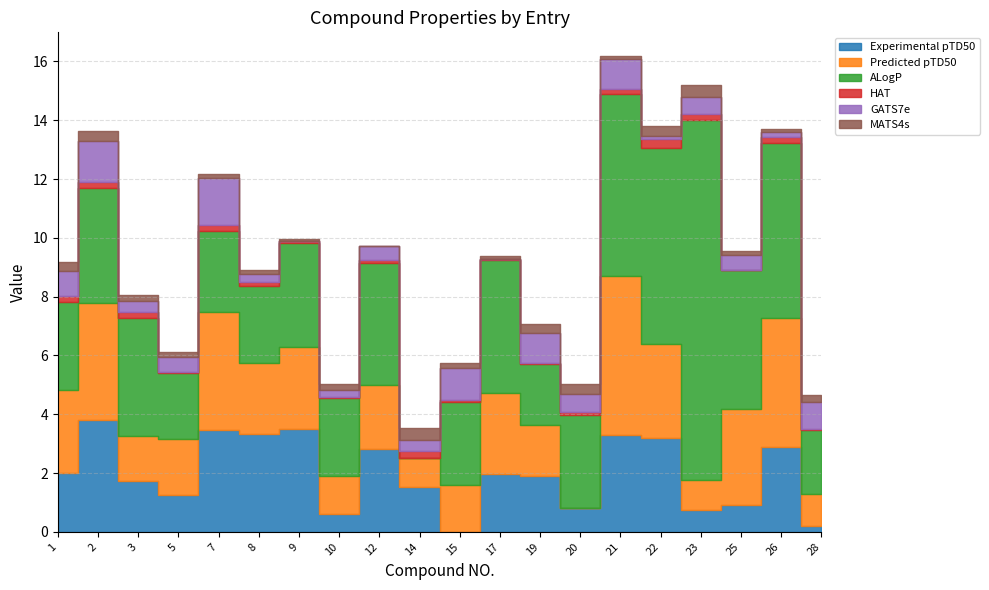

What are all the series names shown in the legend?

Experimental pTD50, Predicted pTD50, ALogP, HAT, GATS7e, MATS4s